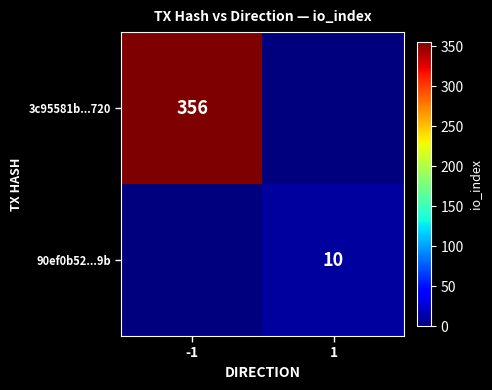

The value of 3c95581b...720 at -1 is 242. True or false?

False